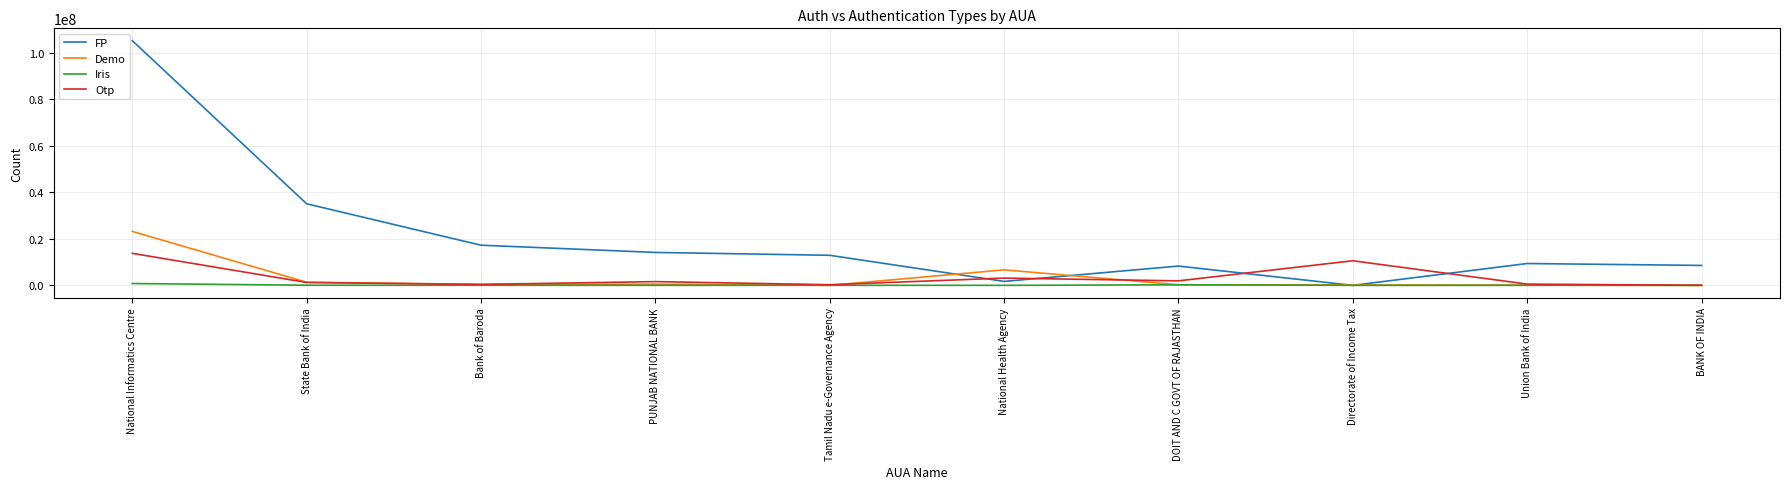

Between Bank of Baroda and National Health Agency, which series saw the biggest shift?

FP